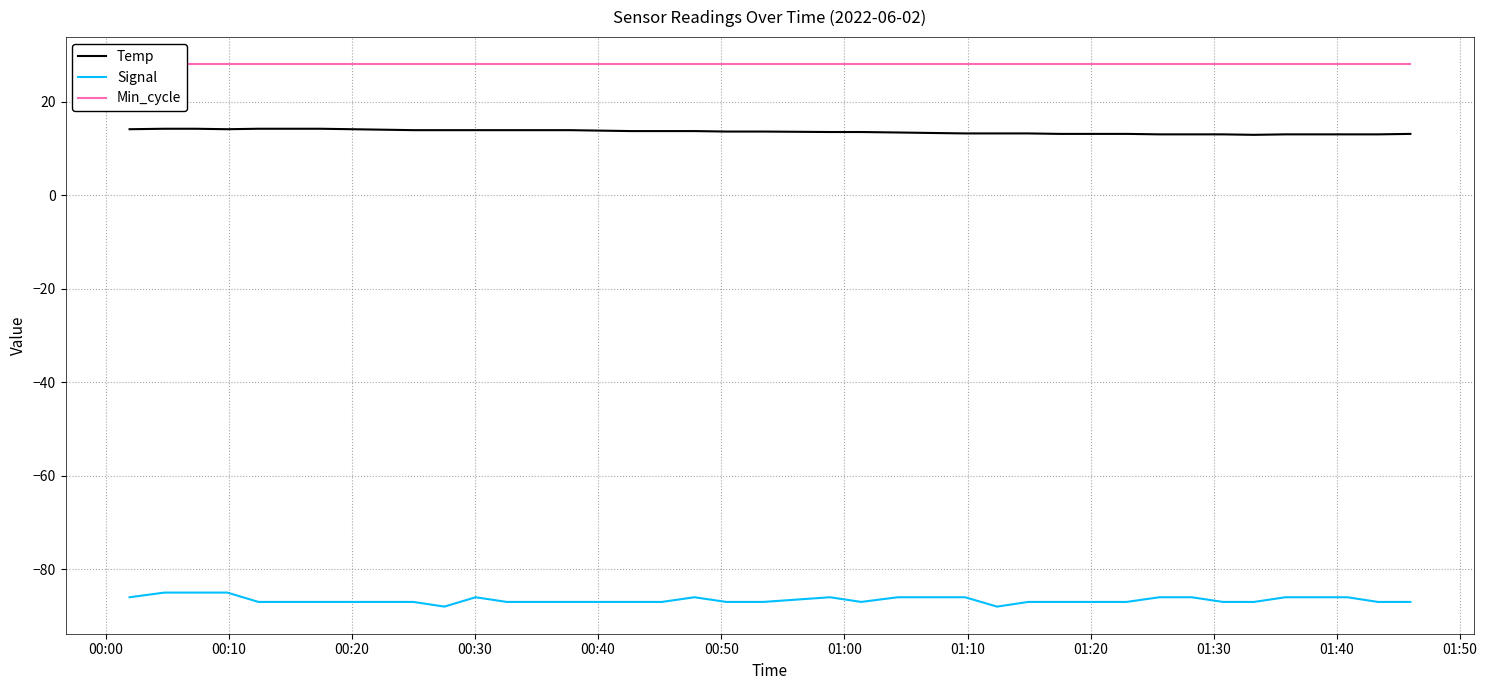

True or false: Temp and Signal cross at least once.

False